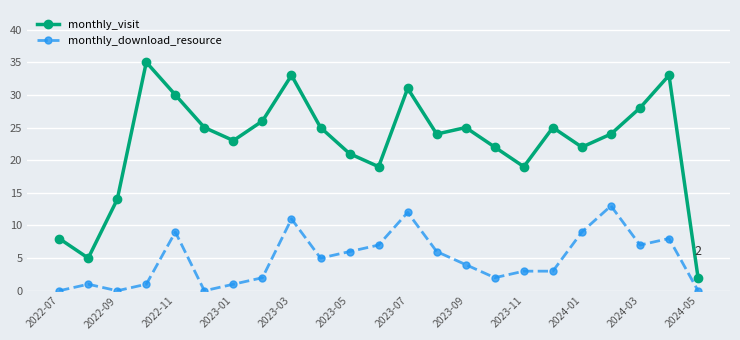

Rank the series by their maximum value, from lowest to highest.

monthly_download_resource, monthly_visit